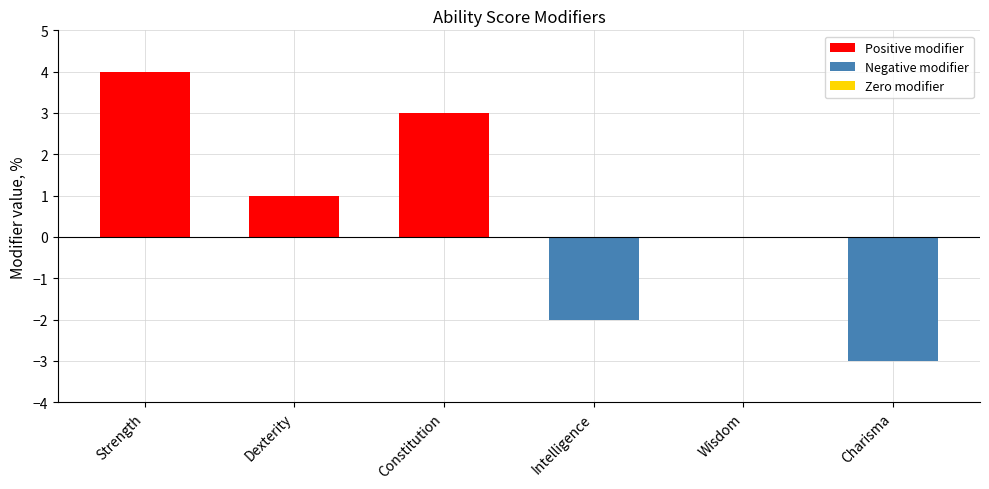

Are the bars horizontal?

No